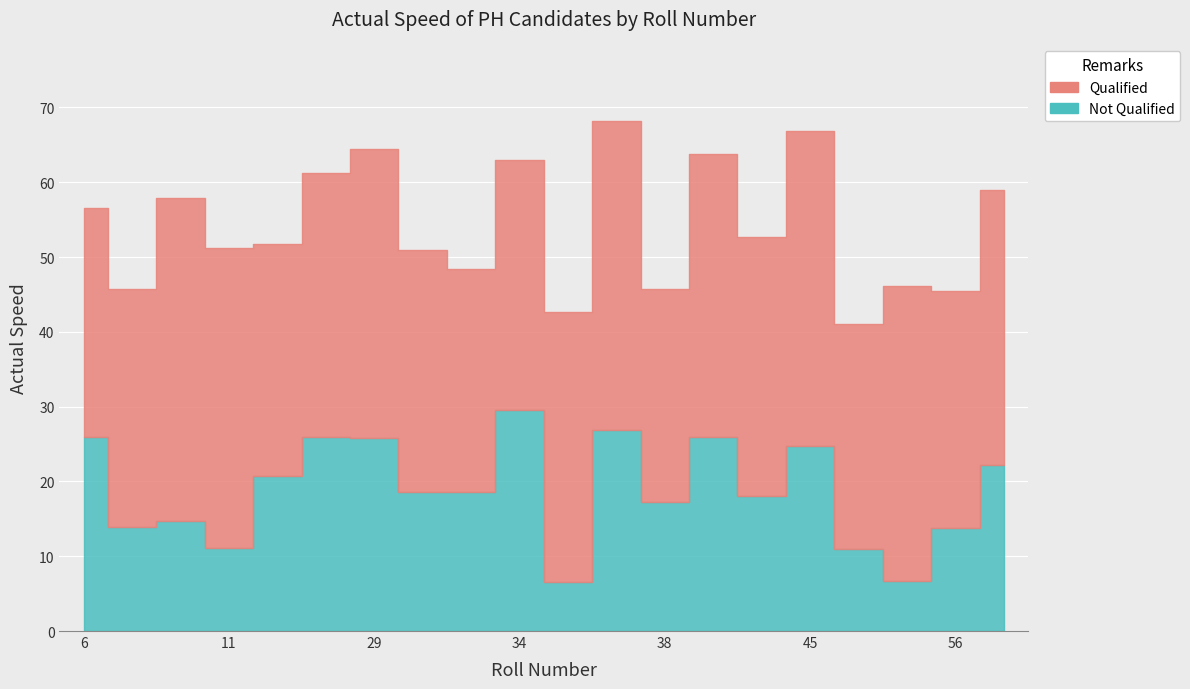

What are all the series names shown in the legend?

Qualified, Not Qualified